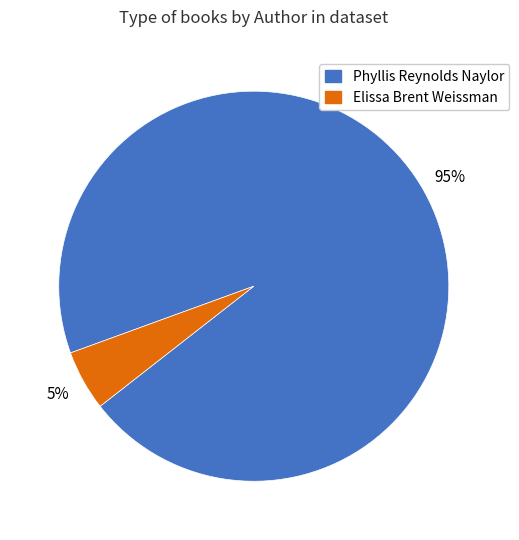

Count the number of slices in the pie.

2